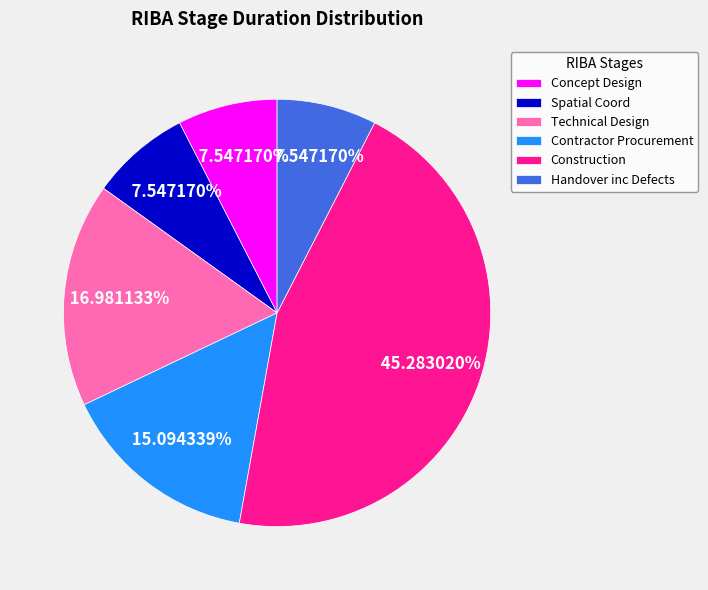

Which category has the biggest portion of the pie?

Construction